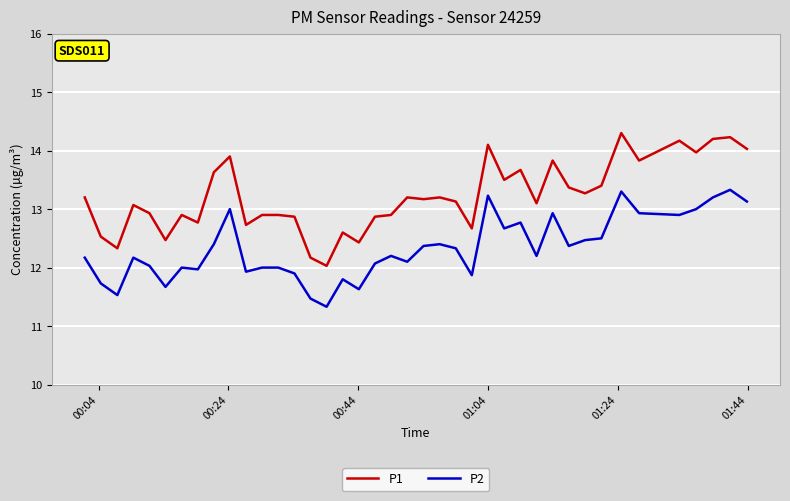

Which series has the widest spread of values?

P1